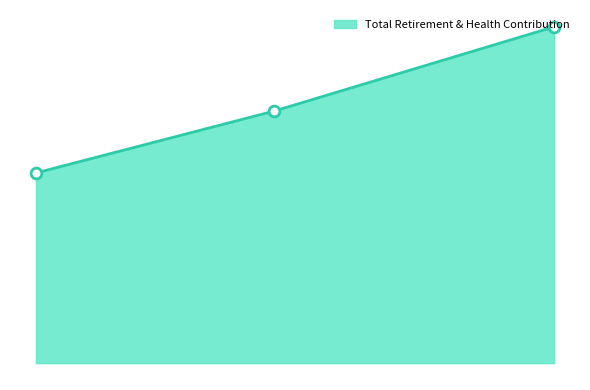

What is the ratio of the value at Assistant To Cm/City Clerk to the value at City Manager?

0.7